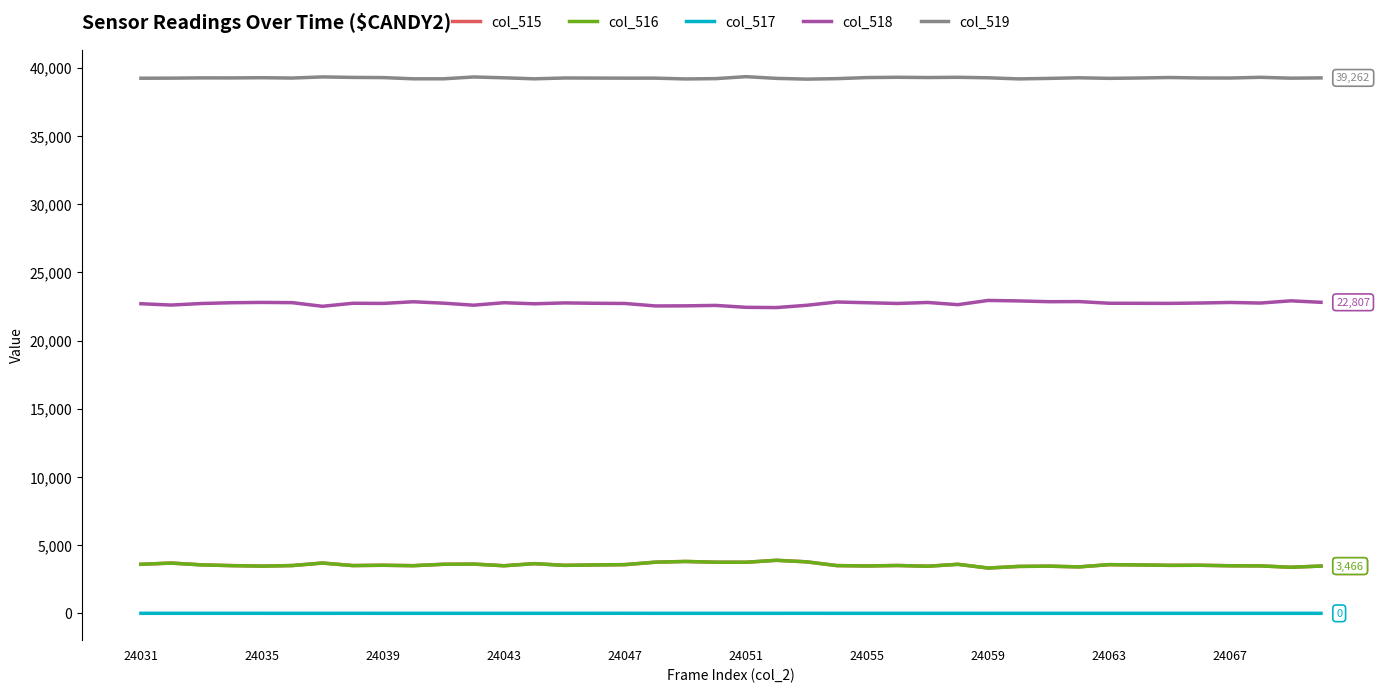

What is the maximum value for col_515?

3888